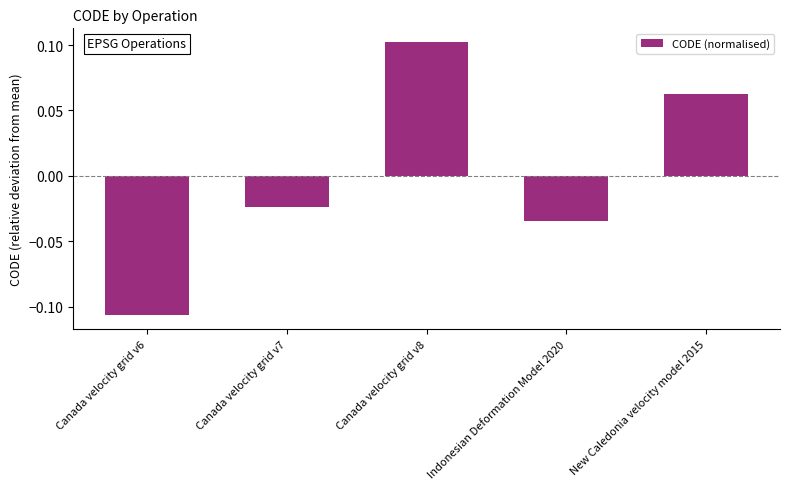

Is it true that the value at Canada velocity grid v6 is -0.2?

False